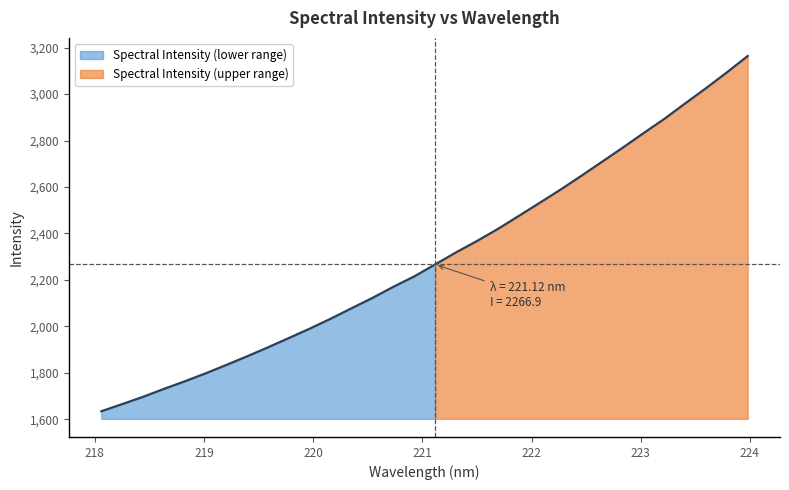

What is the change in value from 222.263 to 223.2172?

+305.4